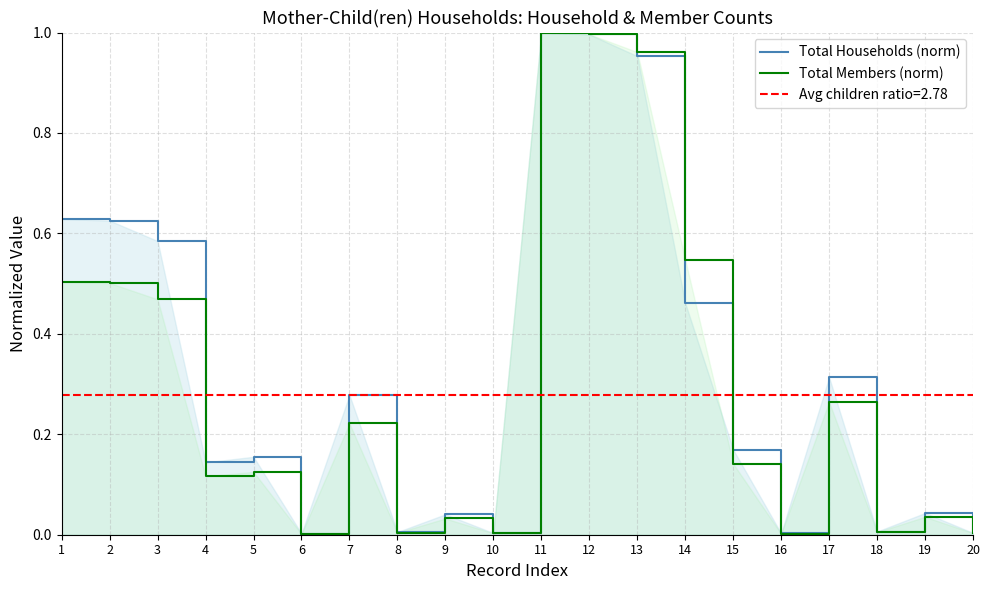

Which series has the widest spread of values?

Total Members (norm)